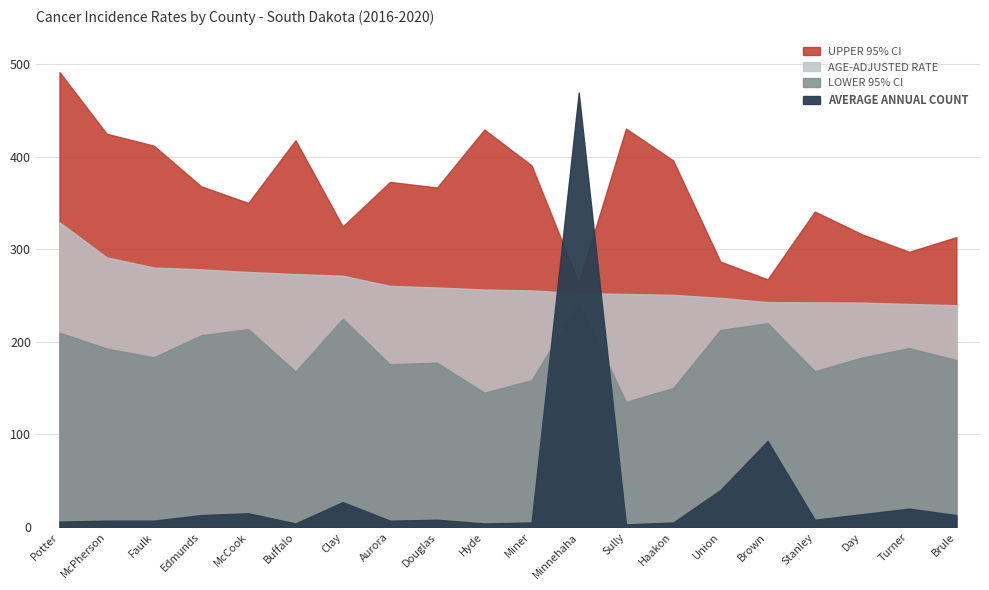

Reading left to right, transcribe all the data shown in this chart.

Age-Adjusted Rate: Potter County=329.1	McPherson County=291.2	Faulk County=280.2	Edmunds County=278.3	McCook County=275.4	Buffalo County=273.2	Clay County=271.4	Aurora County=260.4	Douglas County=258.7	Hyde County=256.5	Miner County=255.5	Minnehaha County=252.6	Sully County=251.7	Haakon County=250.7	Union County=247.5	Brown County=242.9	Stanley County=242.6	Day County=242.4	Turner County=240.9	Brule County=239.6
Upper 95% CI: Potter County=491.2	McPherson County=424.6	Faulk County=411.7	Edmunds County=367.9	McCook County=349.9	Buffalo County=417.6	Clay County=324.5	Aurora County=372.6	Douglas County=366.6	Hyde County=429.1	Miner County=390.5	Minnehaha County=263.5	Sully County=430.2	Haakon County=395.8	Union County=286.6	Brown County=267.4	Stanley County=340.6	Day County=316.1	Turner County=297.2	Brule County=313.0
Lower 95% CI: Potter County=209.9	McPherson County=192.8	Faulk County=183.3	Edmunds County=207.1	McCook County=213.8	Buffalo County=167.9	Clay County=224.9	Aurora County=175.9	Douglas County=177.5	Hyde County=145.1	Miner County=158.6	Minnehaha County=242.2	Sully County=135.3	Haakon County=150.2	Union County=212.8	Brown County=220.1	Stanley County=168.3	Day County=183.1	Turner County=193.3	Brule County=180.3
Average Annual Count: Potter County=6.0	McPherson County=7.0	Faulk County=7.0	Edmunds County=13.0	McCook County=15.0	Buffalo County=4.0	Clay County=27.0	Aurora County=7.0	Douglas County=8.0	Hyde County=4.0	Miner County=5.0	Minnehaha County=469.0	Sully County=3.0	Haakon County=5.0	Union County=40.0	Brown County=93.0	Stanley County=8.0	Day County=14.0	Turner County=20.0	Brule County=13.0